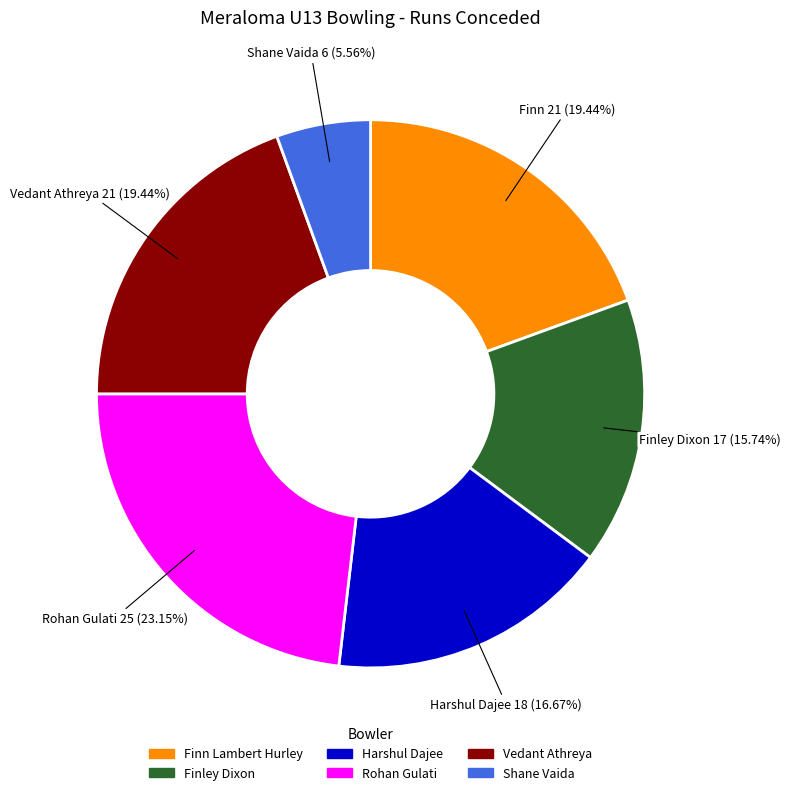

Count the number of slices in the pie.

6